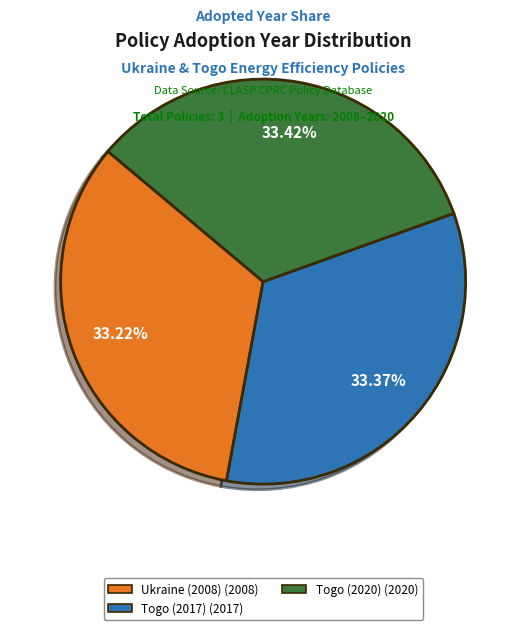

Approximately how many times larger is the value at Togo (2017) compared to Togo (2020)?

1.0